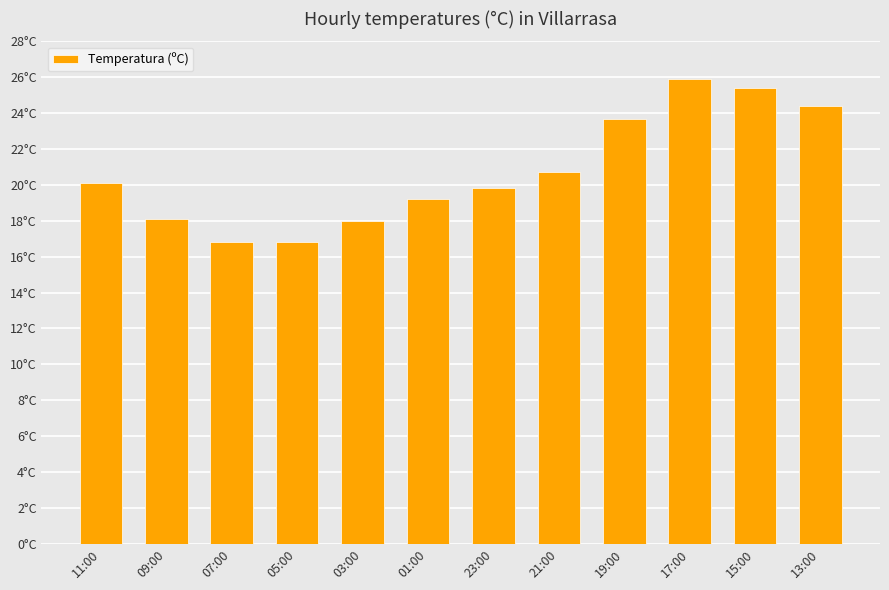

List the labels in order of value, largest first.

17:00, 15:00, 13:00, 19:00, 21:00, 11:00, 23:00, 01:00, 09:00, 03:00, 07:00, 05:00